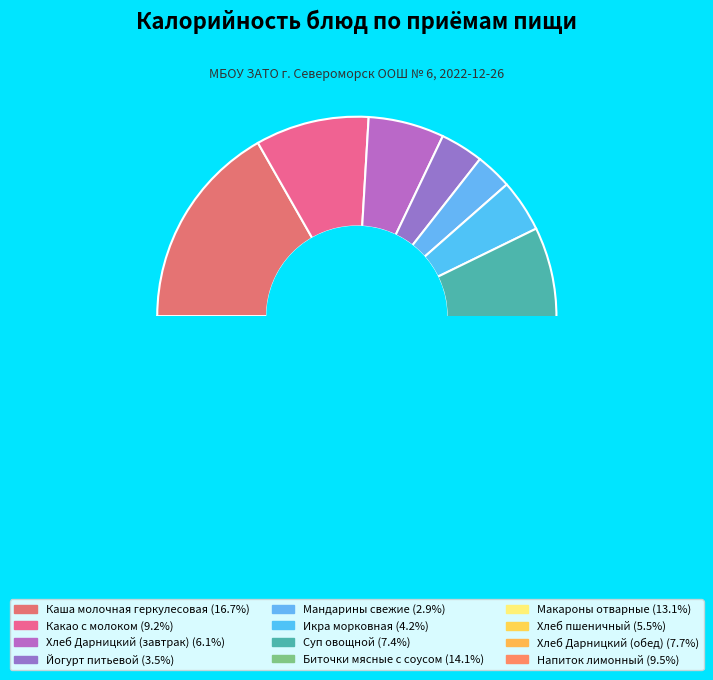

Which slice is the smallest?

Мандарины свежие